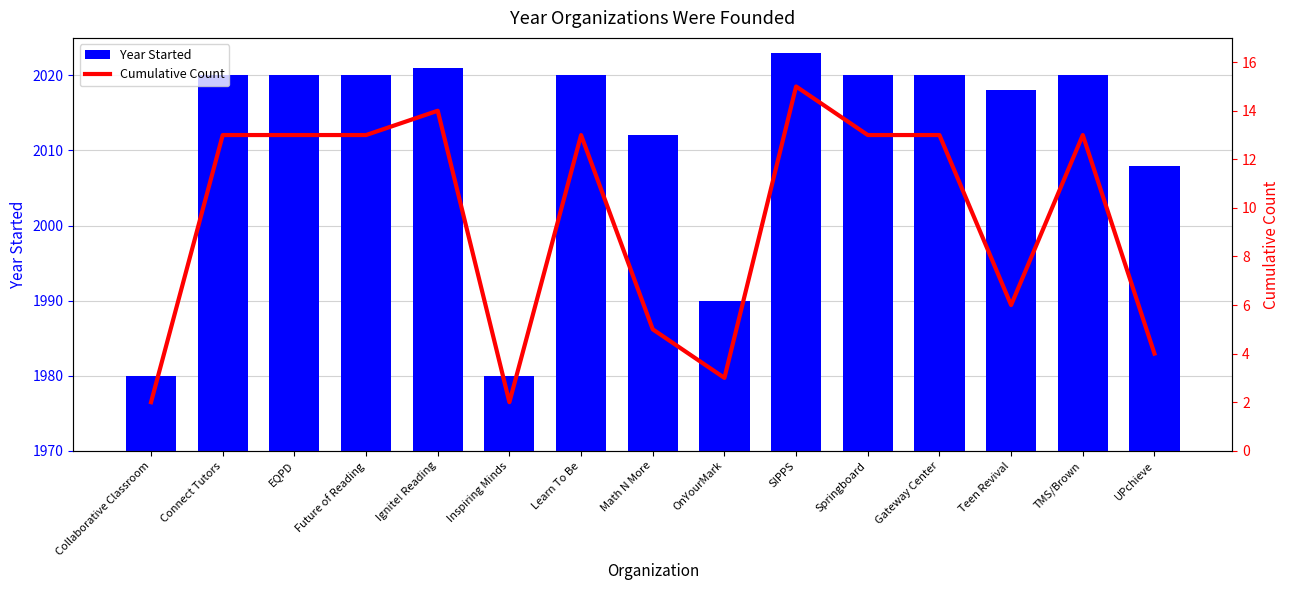

What is the label of the 9th bar from the right?

Learn To Be